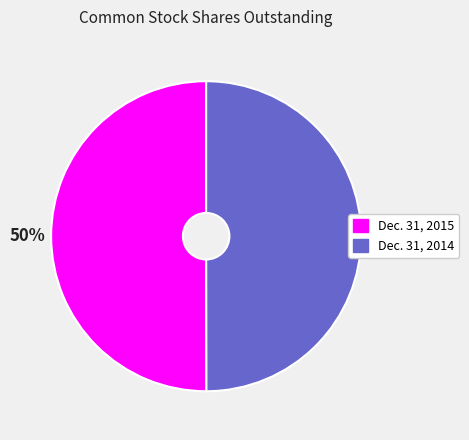

To the nearest percent, what is the average slice percentage?

50%